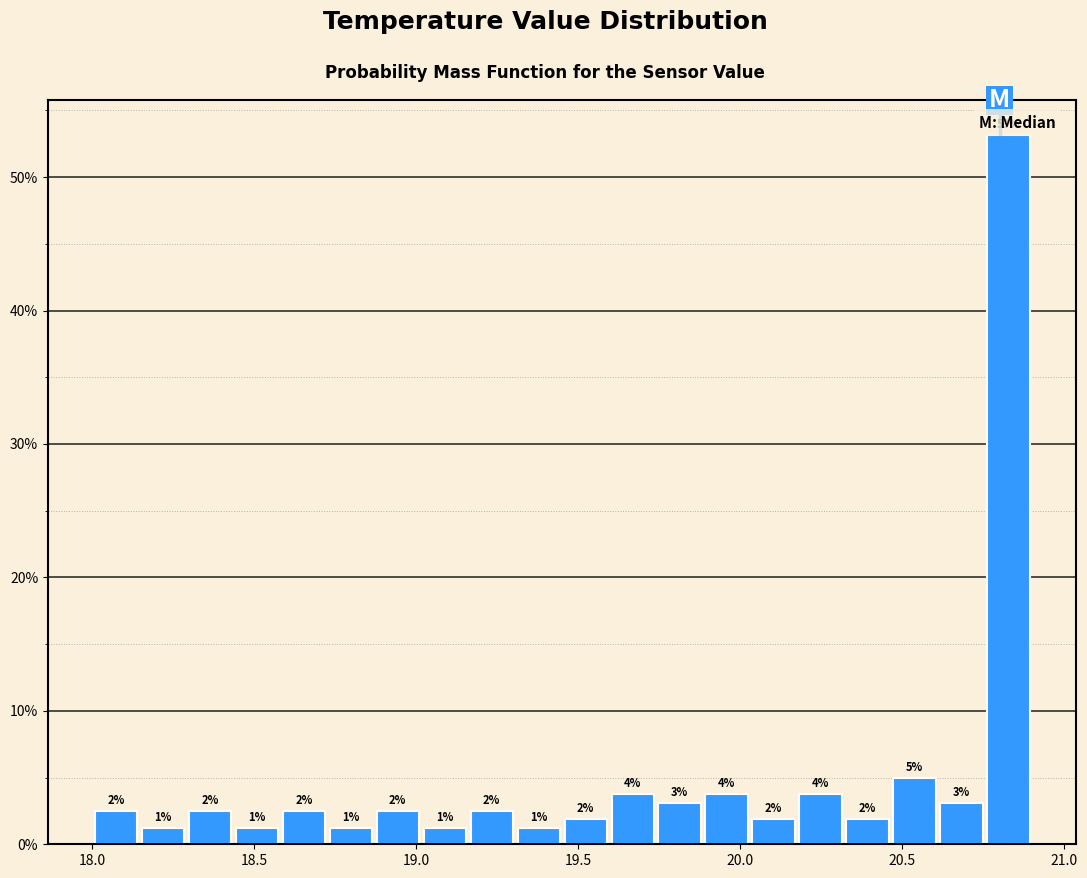

Read against the x-axis, roughly where is the centre of the tallest bar?

20.85